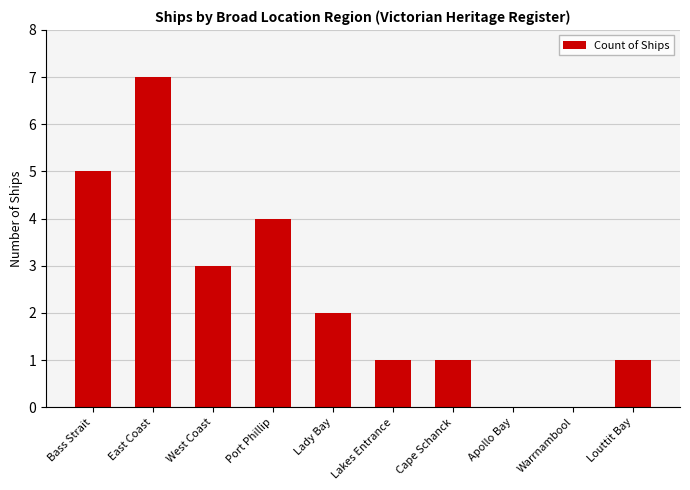

What is the maximum value shown in the chart?

7